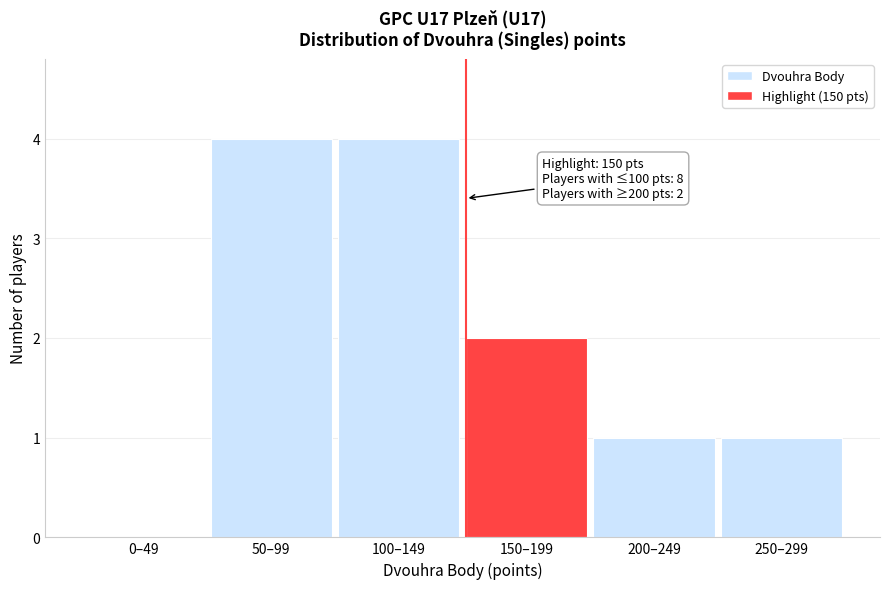

Reading right to left, extract all data points from this chart.

250–299=1	200–249=1	150–199=2	100–149=4	50–99=4	0–49=0